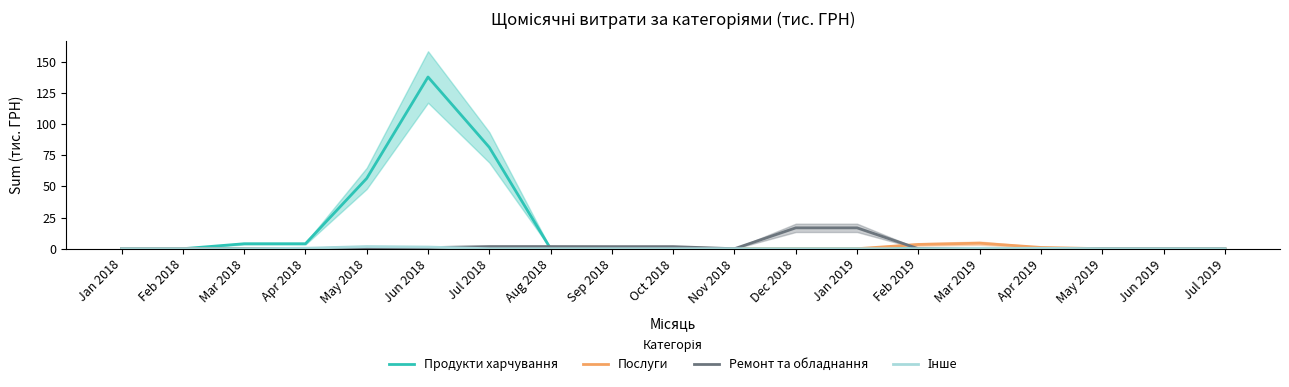

What is the label of the 15th point from the left?

Mar 2019